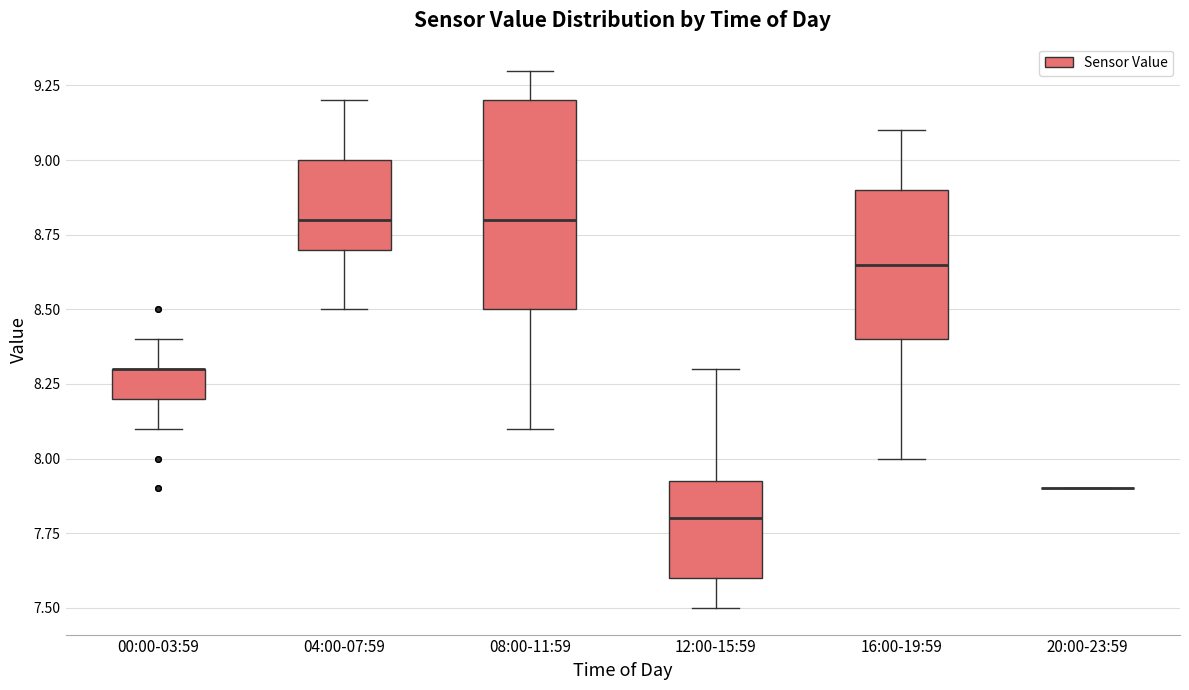

Where does the upper whisker of the box for 12:00-15:59 end on the y-axis? The values are not printed on the chart, so give them approximately, as read against the axis.

8.30